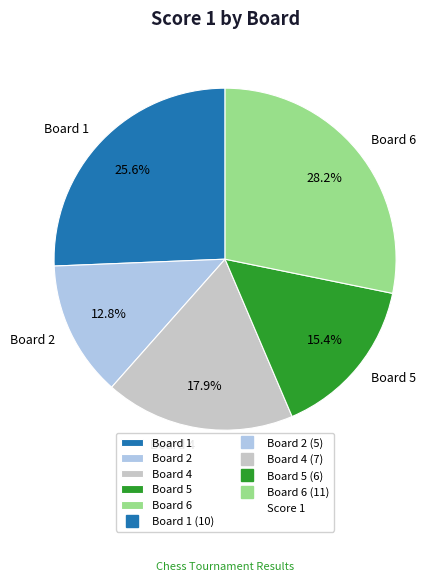

Count the number of slices in the pie.

5